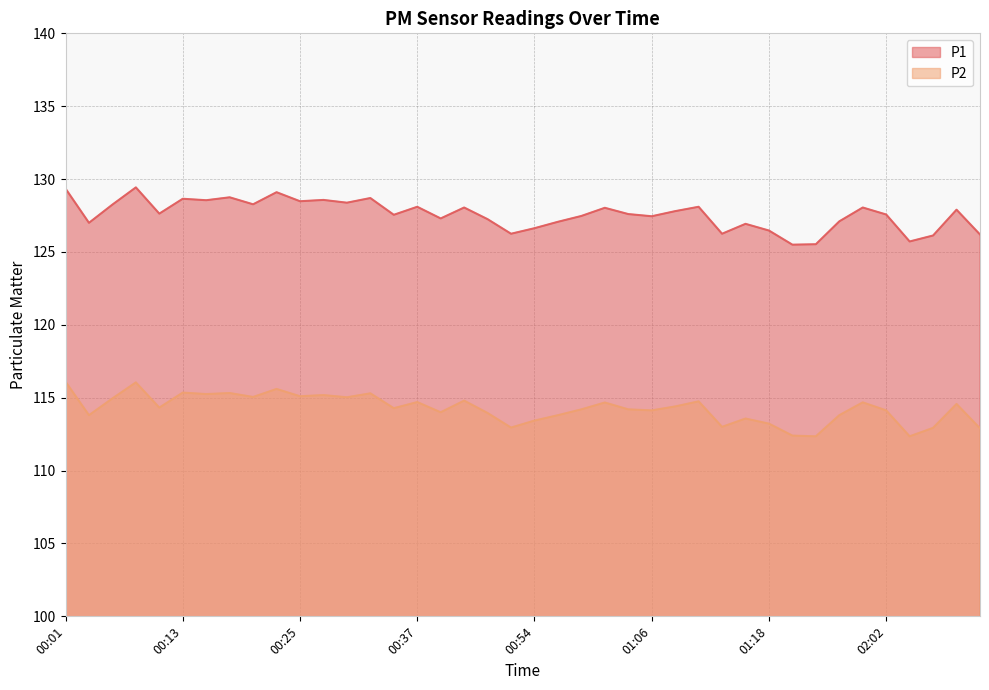

True or false: P1 and P2 intersect in this chart.

False